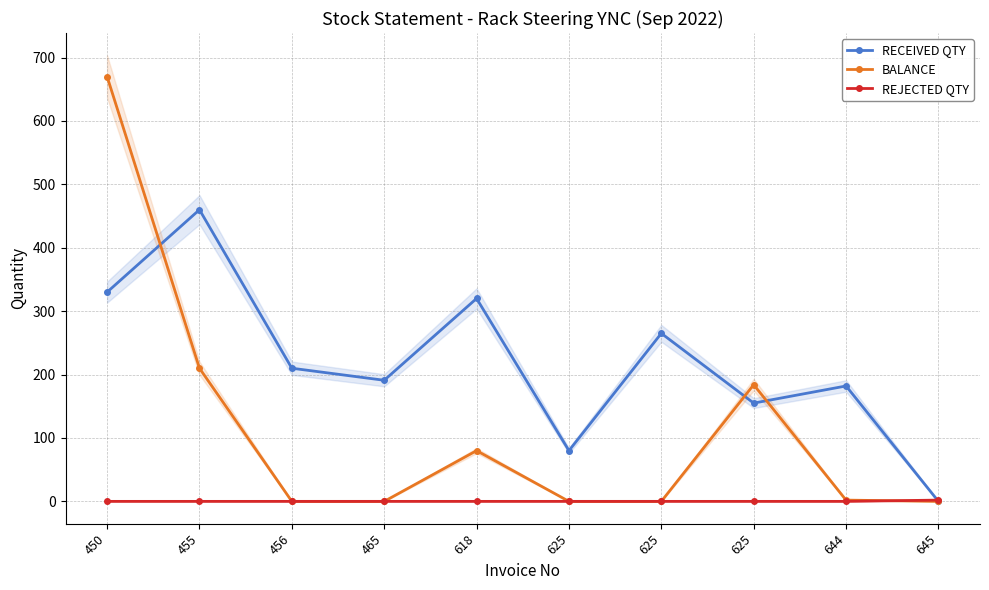

Does the chart display data point markers on the line(s)?

Yes